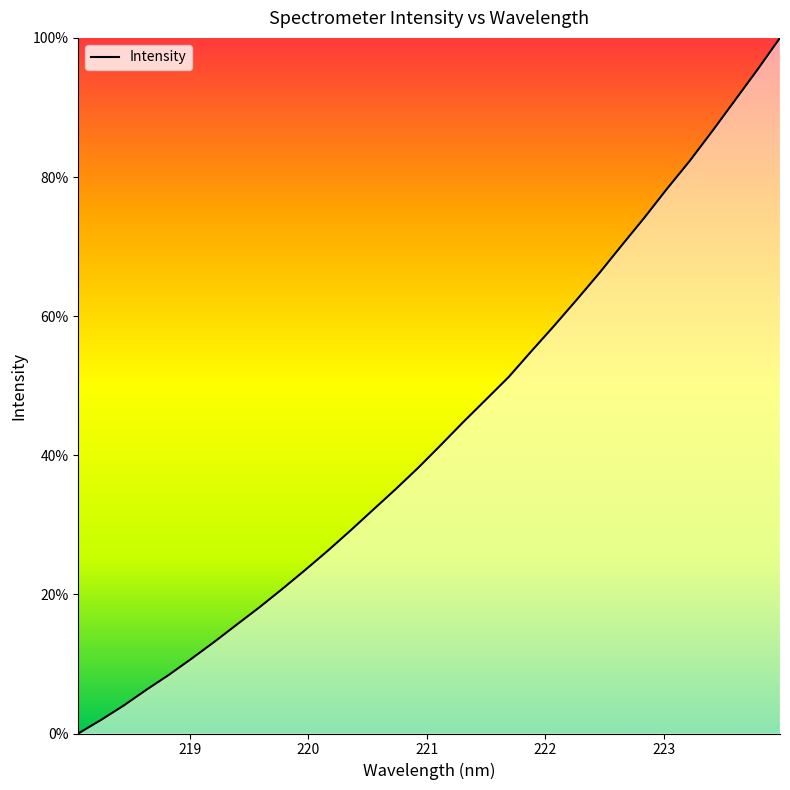

What is the greatest value displayed?

100.0